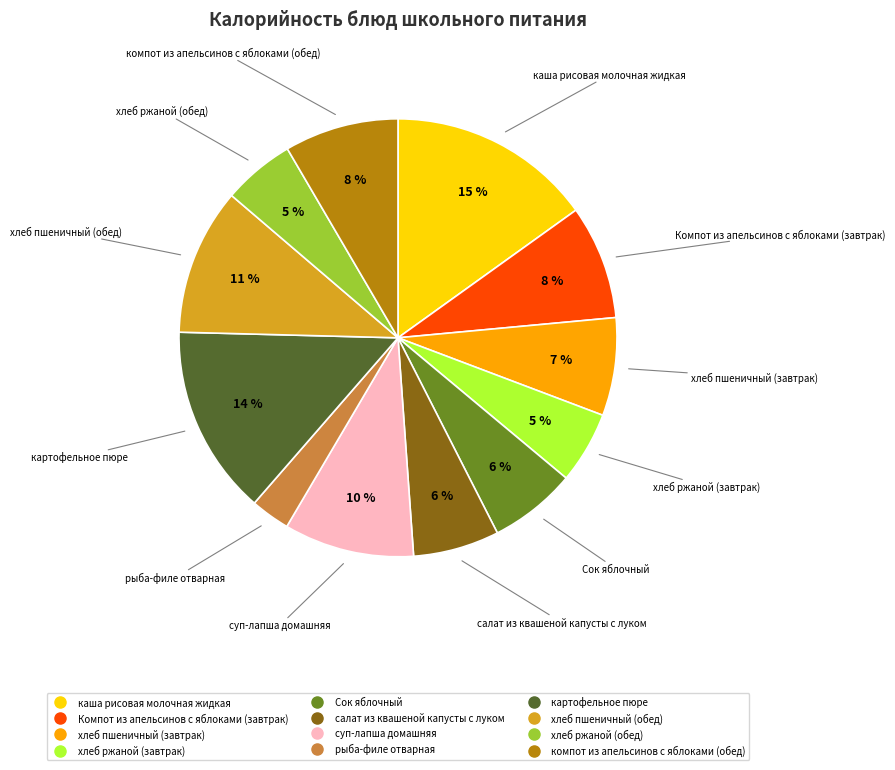

How many segments does this pie chart have?

12